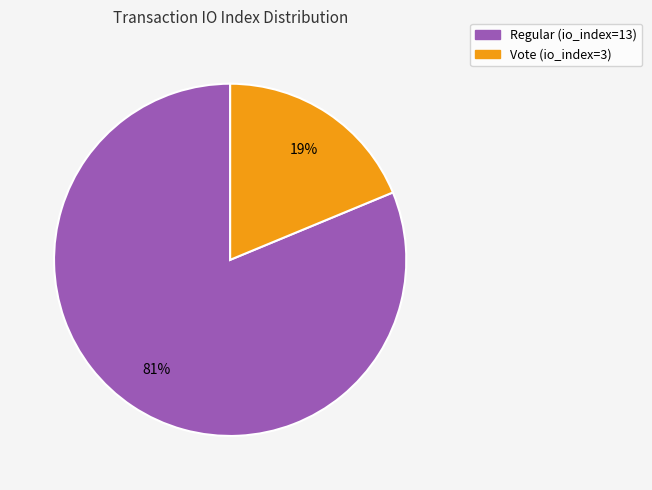

To the nearest percent, what is the difference between the Vote (io_index=3) and Regular (io_index=13) slice percentages?

62%